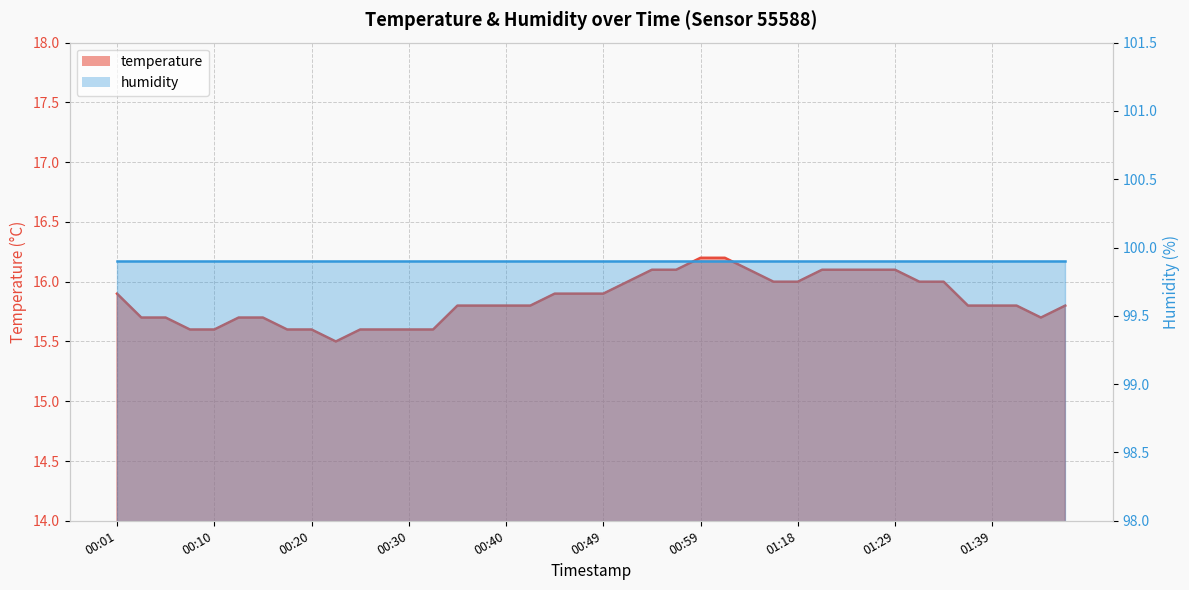

What is the minimum value shown in the chart?

15.5